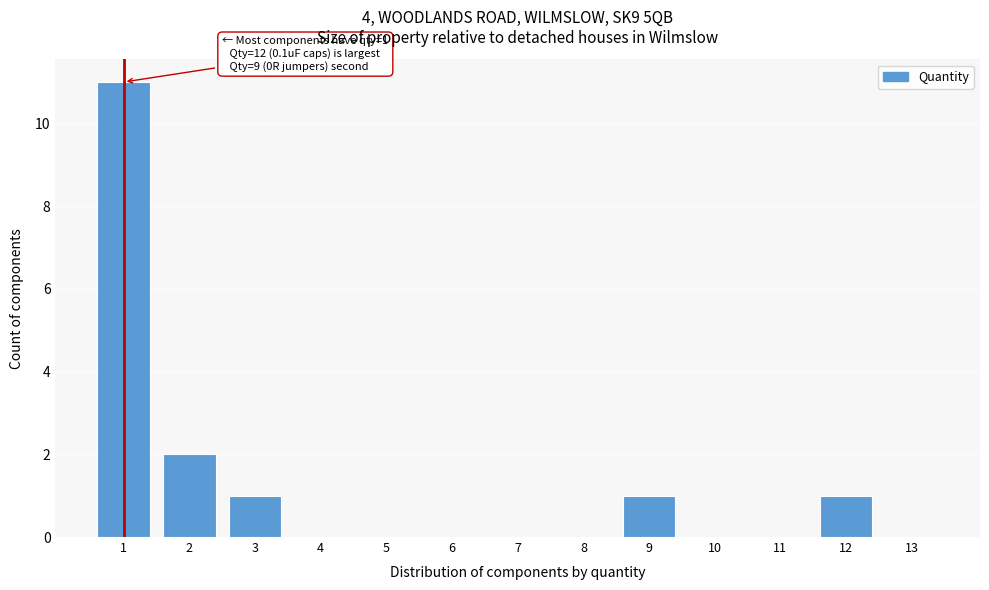

Reading left to right, list all the values displayed in this chart.

1=11	2=2	3=1	4=0	5=0	6=0	7=0	8=0	9=1	10=0	11=0	12=1	13=0